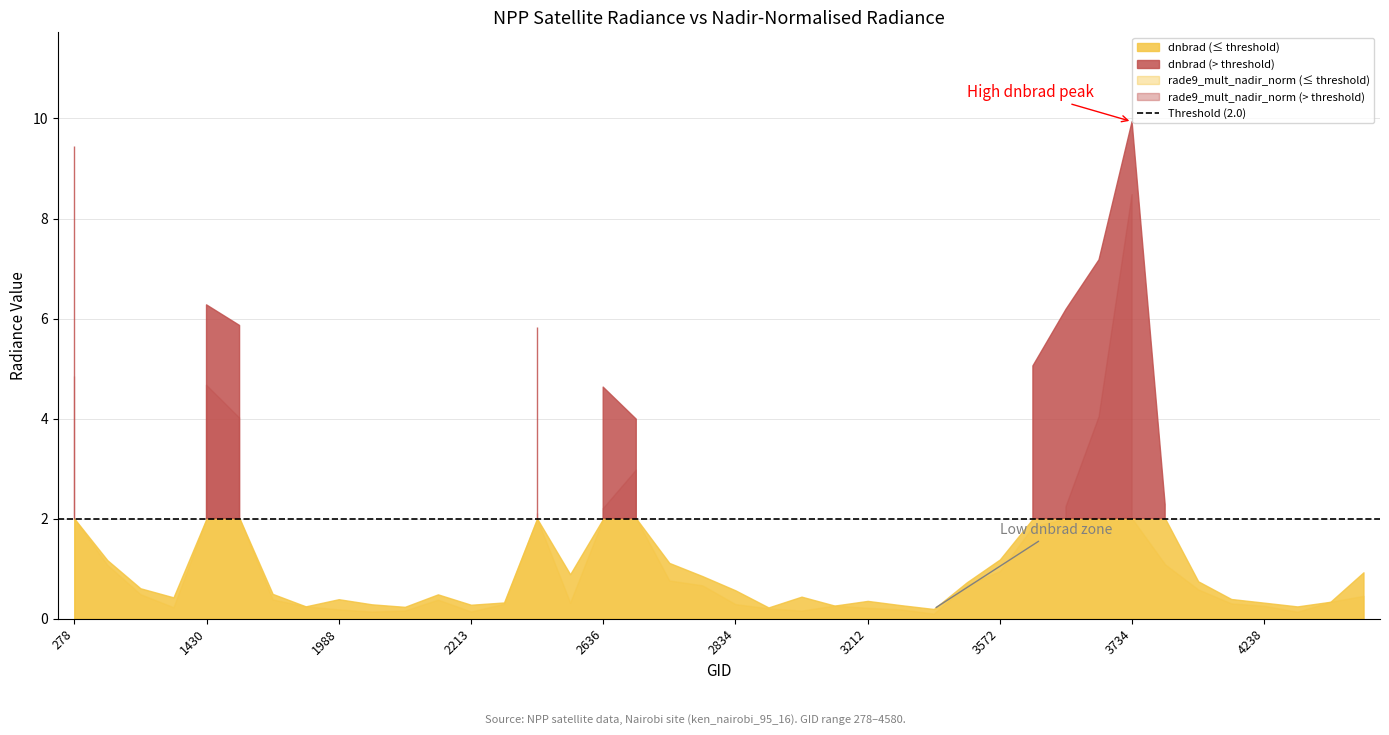

Does the chart display data point markers on the line(s)?

No